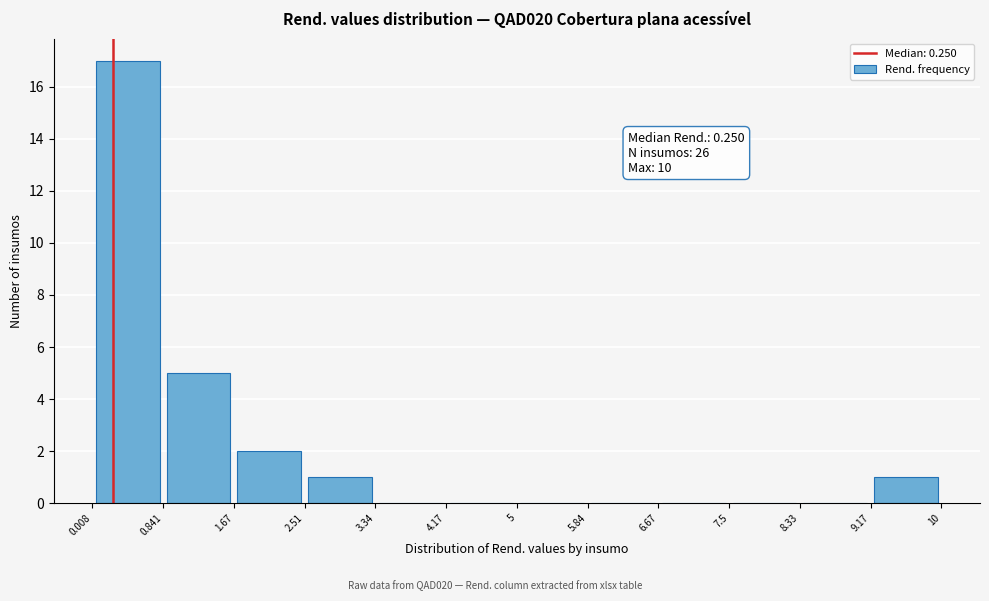

Over which range of the x-axis is the bar tallest?

0.008 to 0.841